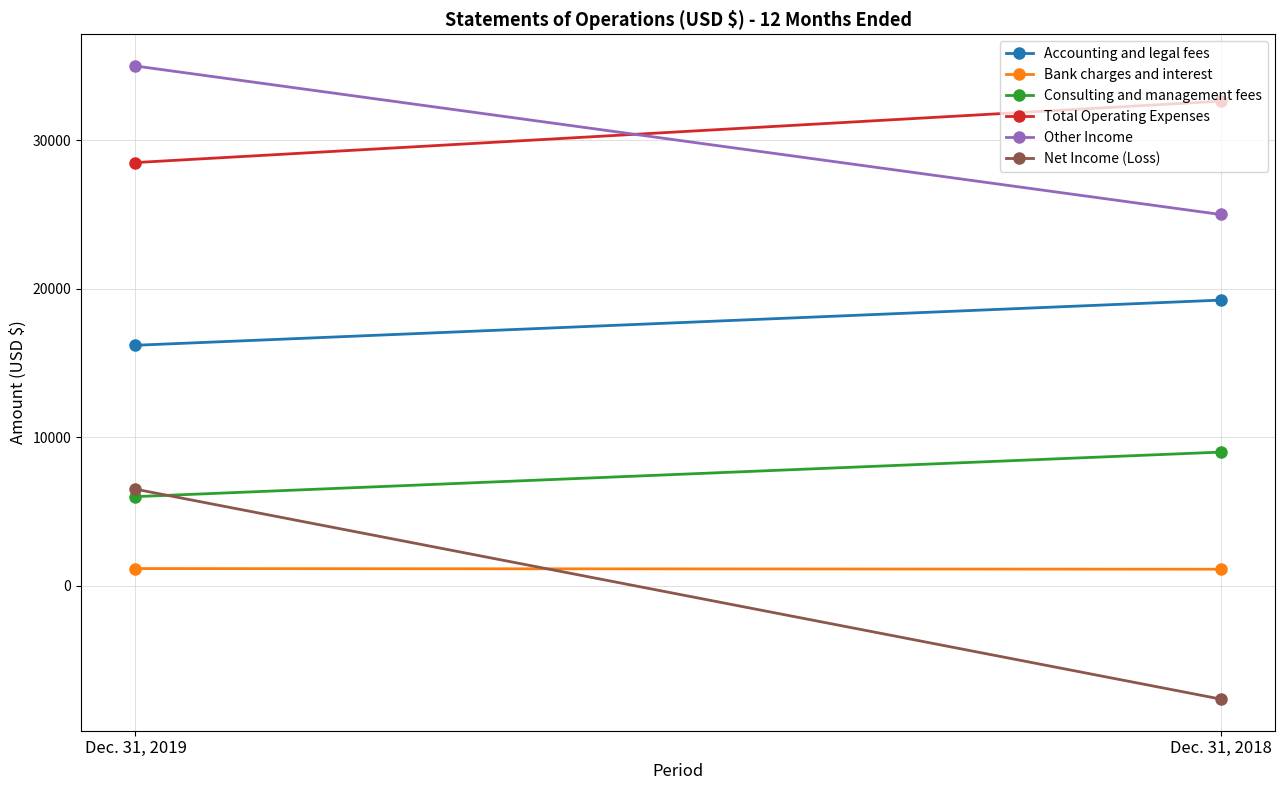

Is this an area chart (filled region under the line)?

No